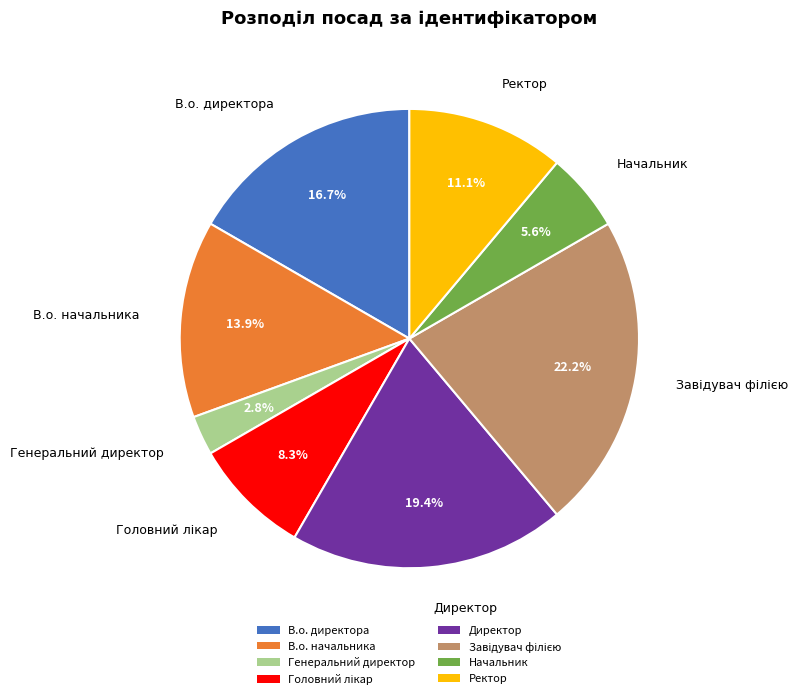

To the nearest percent, what is the average slice percentage?

12%